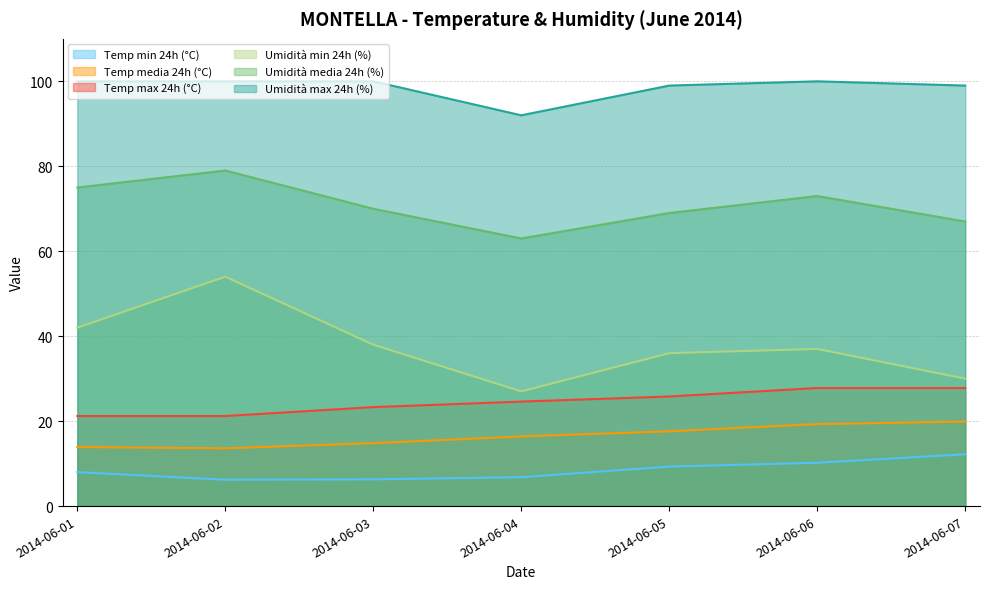

Rank the categories by Umidità min 24h (%) value from lowest to highest.

2014-06-04, 2014-06-07, 2014-06-05, 2014-06-06, 2014-06-03, 2014-06-01, 2014-06-02